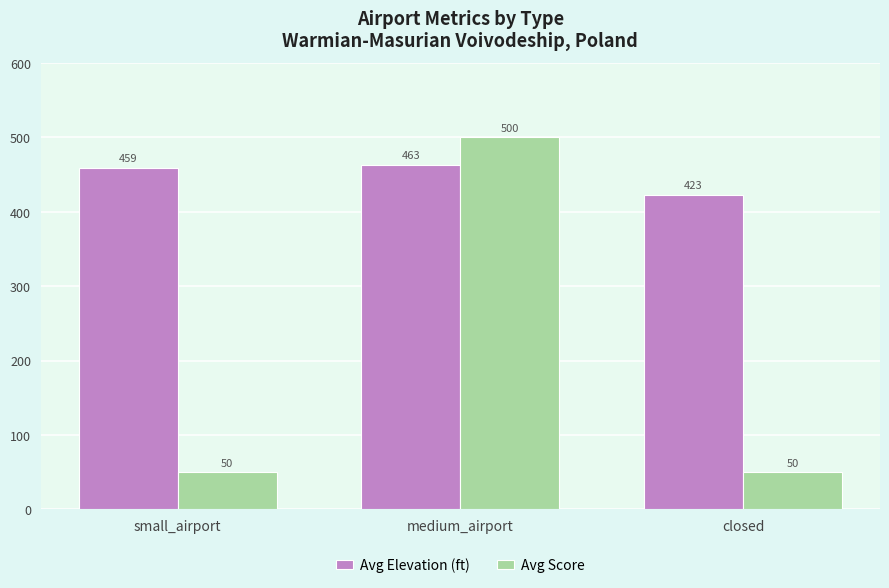

What is the label of the 2nd bar from the right?

medium_airport